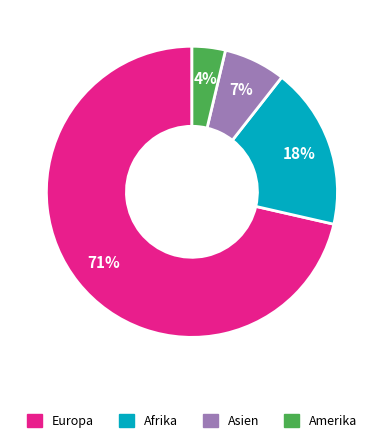

To the nearest percent, what is the combined percentage of Amerika and Asien?

11%